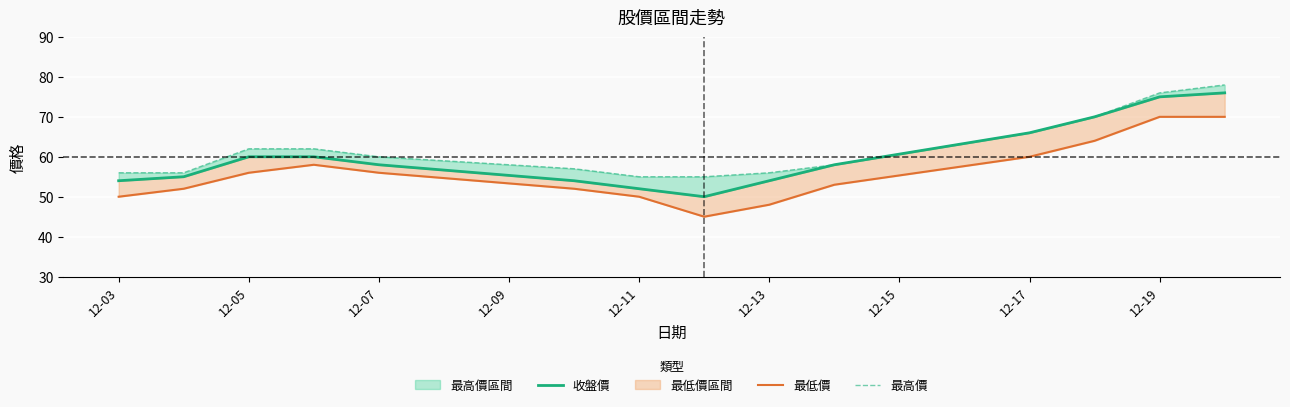

How many interior local peaks does the 最低價 series have?

1